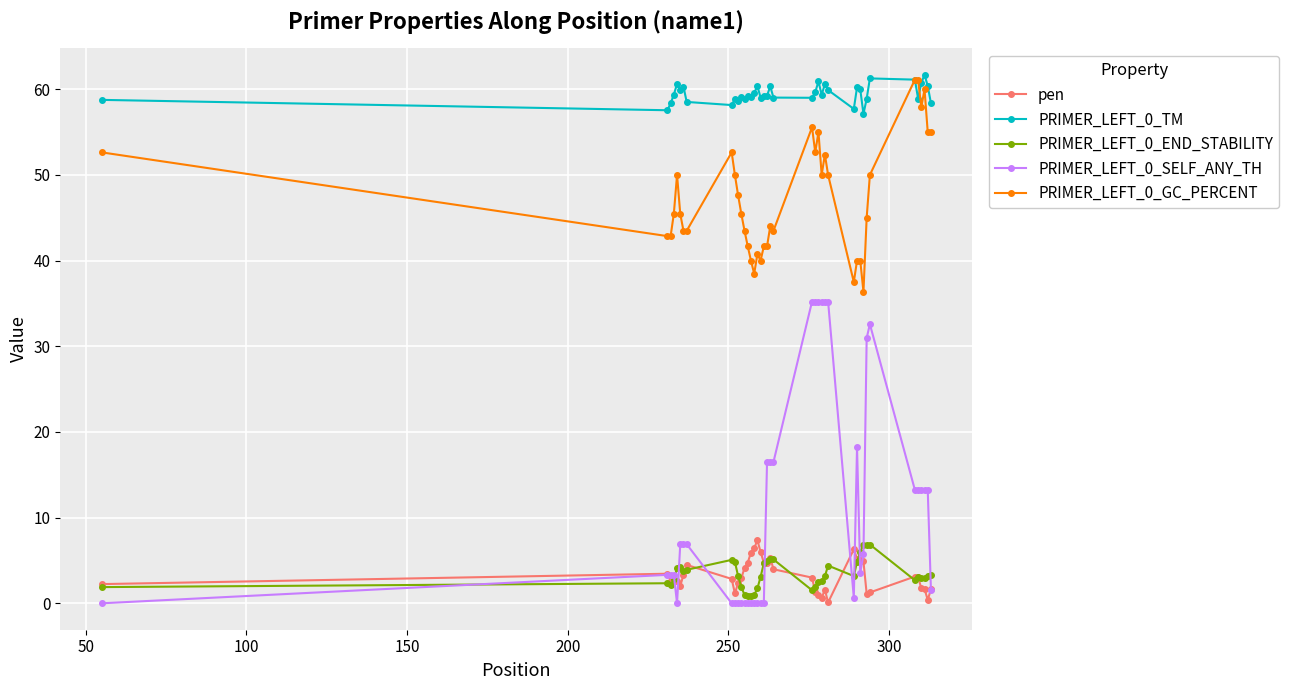

Which series has the largest range (max minus min)?

PRIMER_LEFT_0_SELF_ANY_TH